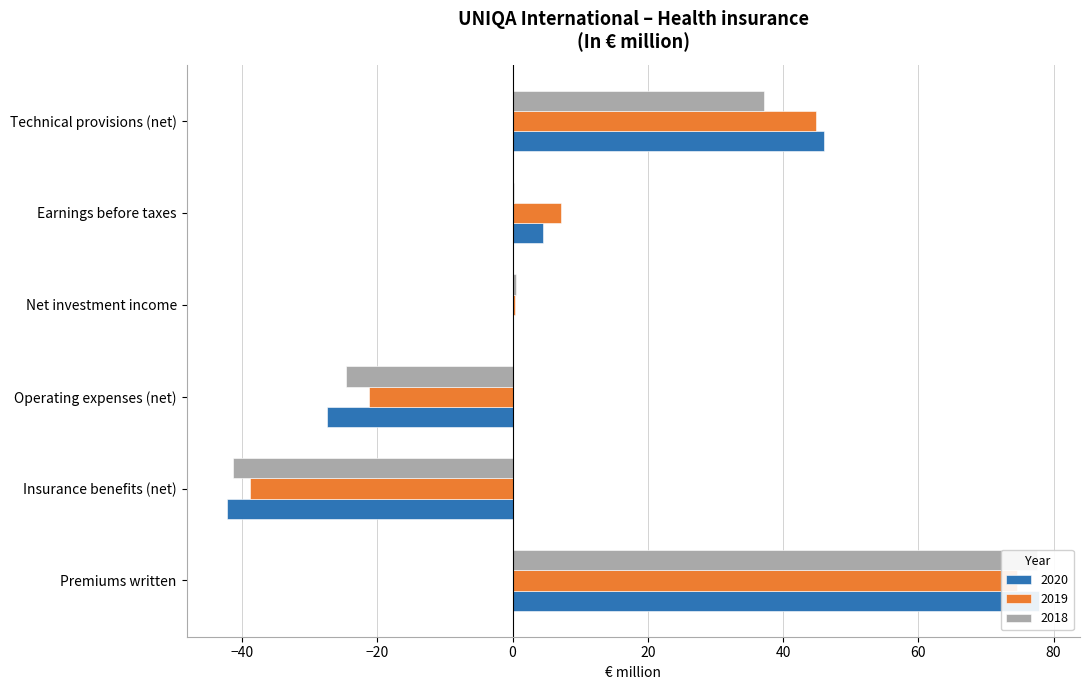

At which category is the sum across all series the highest?

Premiums written